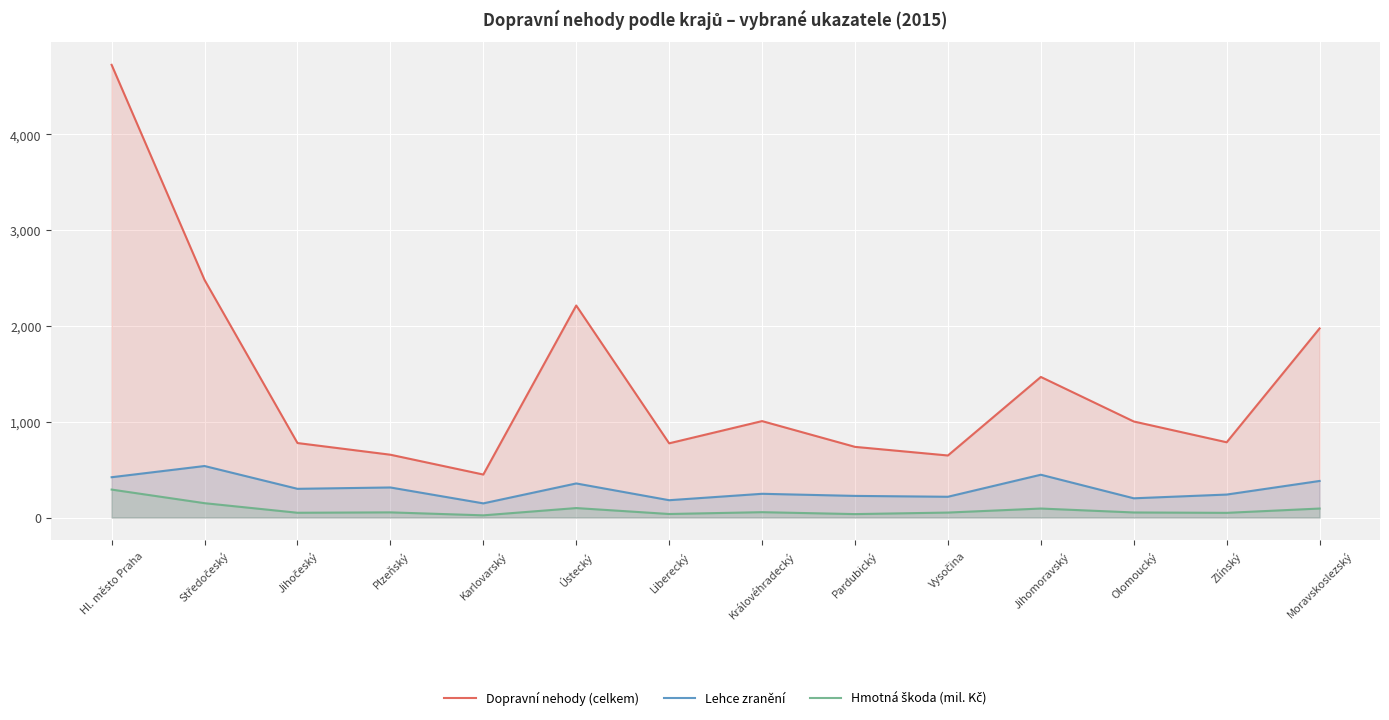

True or false: Hmotná škoda (mil. Kč) has a value of 67 at Zlínský.

False